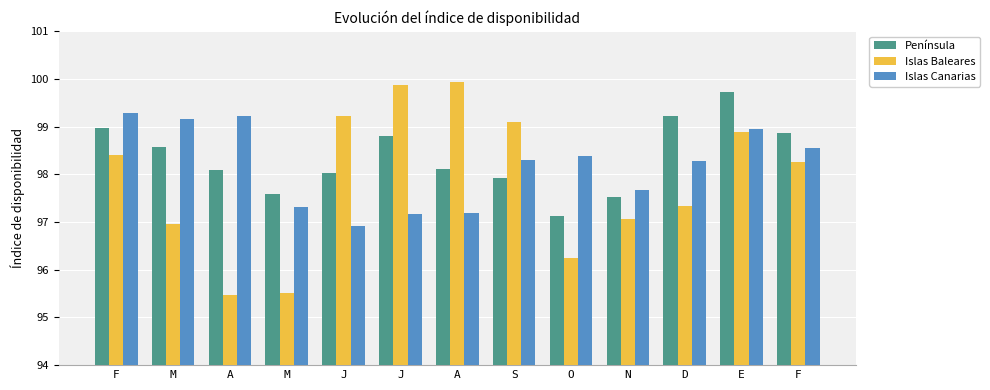

What is the greatest value displayed?

99.9